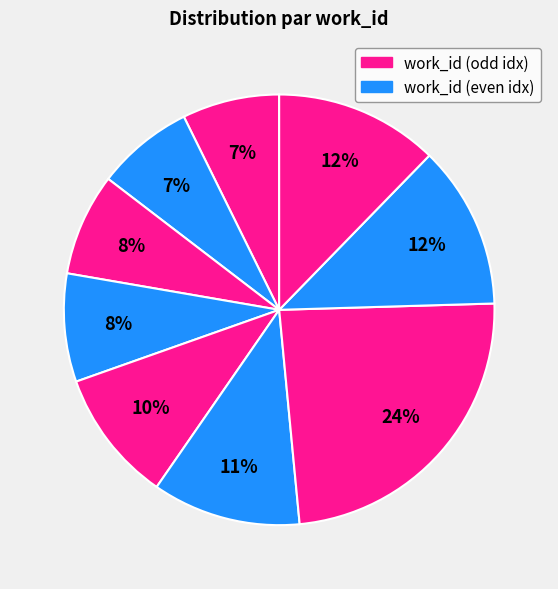

Count the number of slices in the pie.

9